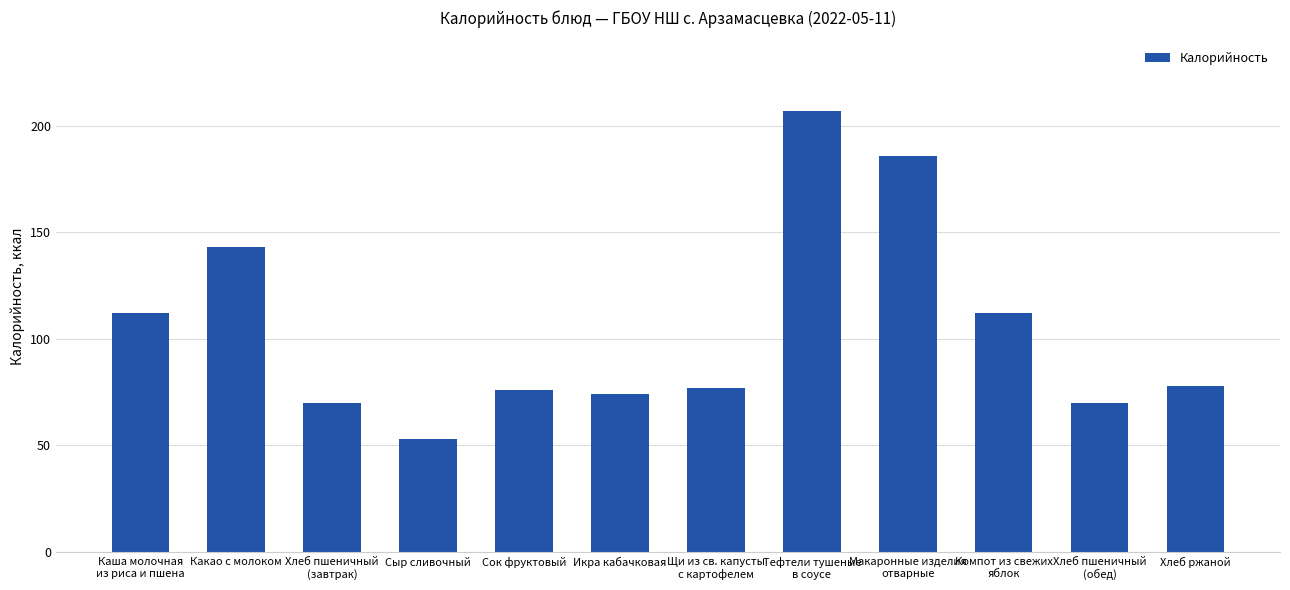

What is the change in value from Хлеб пшеничный
(завтрак) to Тефтели тушеные
в соусе?

+137